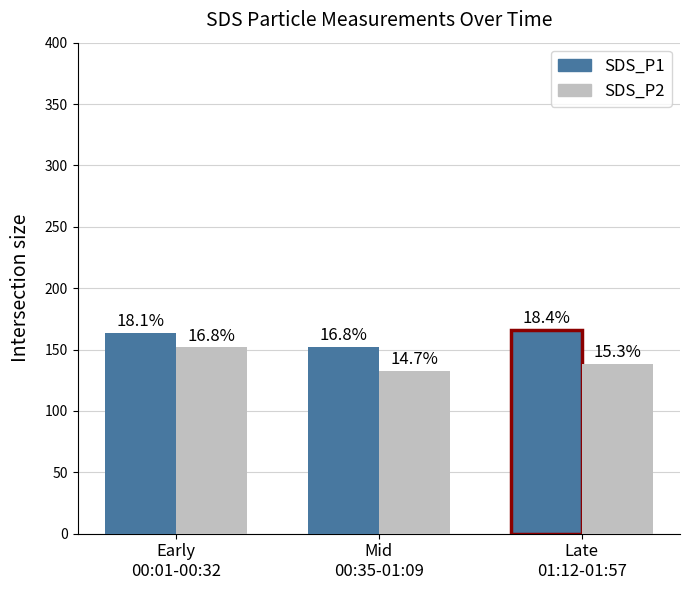

What is the label of the 2nd bar from the left?

Mid
00:35-01:09